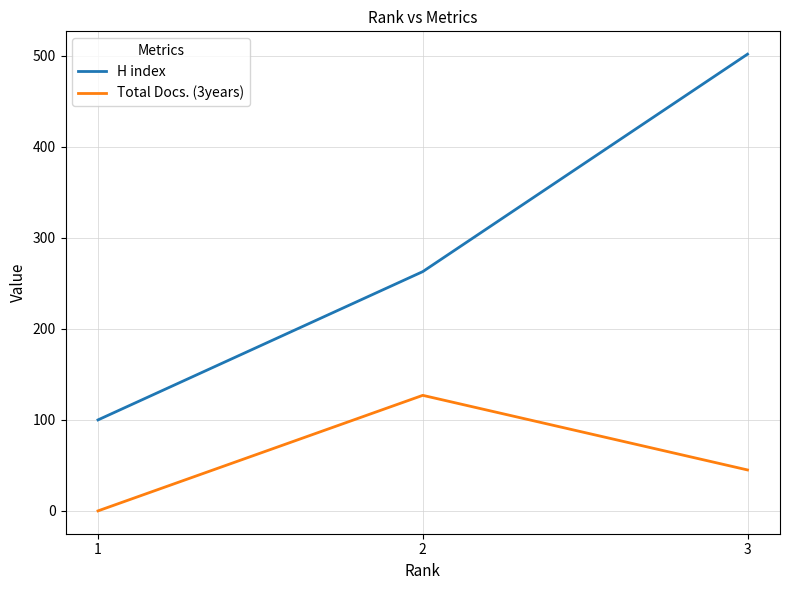

Rank the series by their average value, from highest to lowest.

H index, Total Docs. (3years)